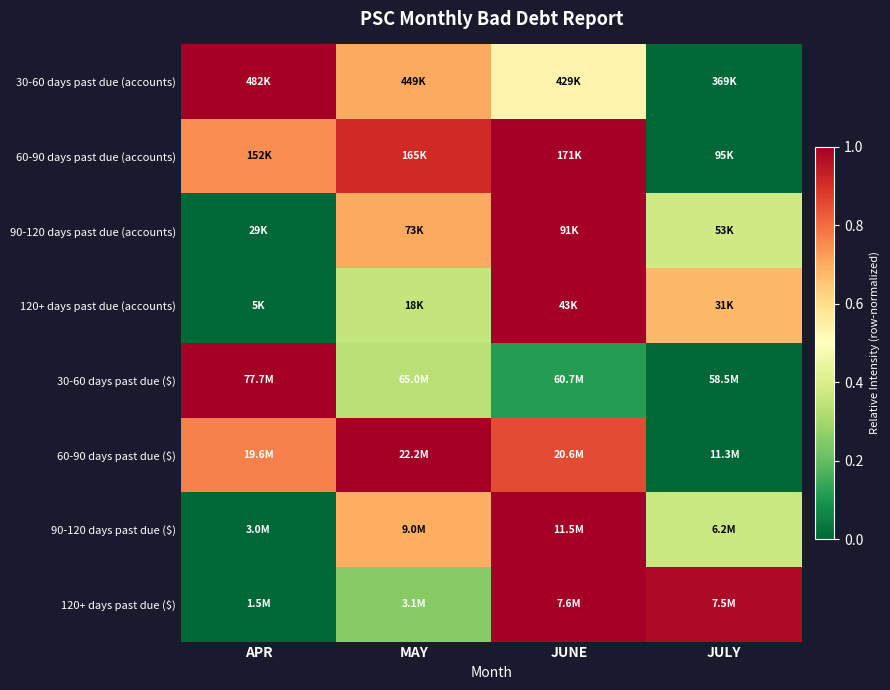

Which series has the largest range (max minus min)?

30-60 days past due (accounts)